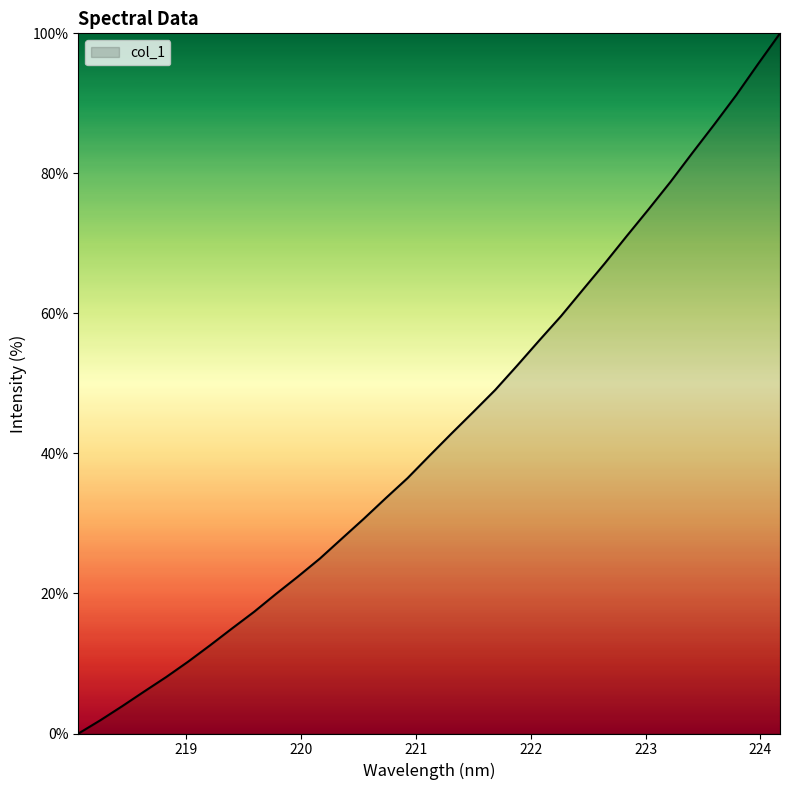

What is the greatest value displayed?

100.0